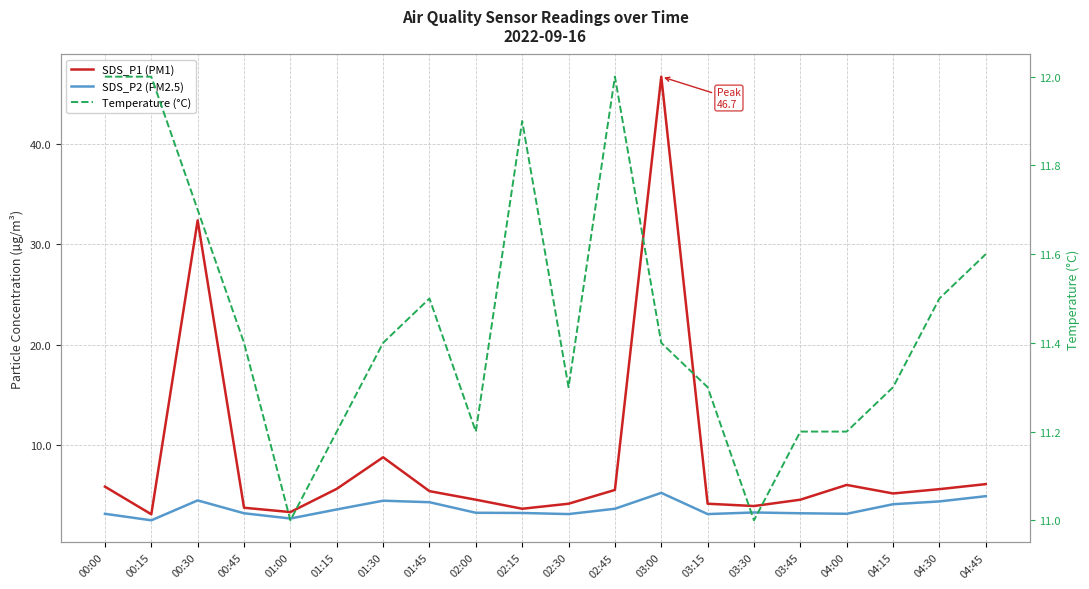

Is this an area chart (filled region under the line)?

No